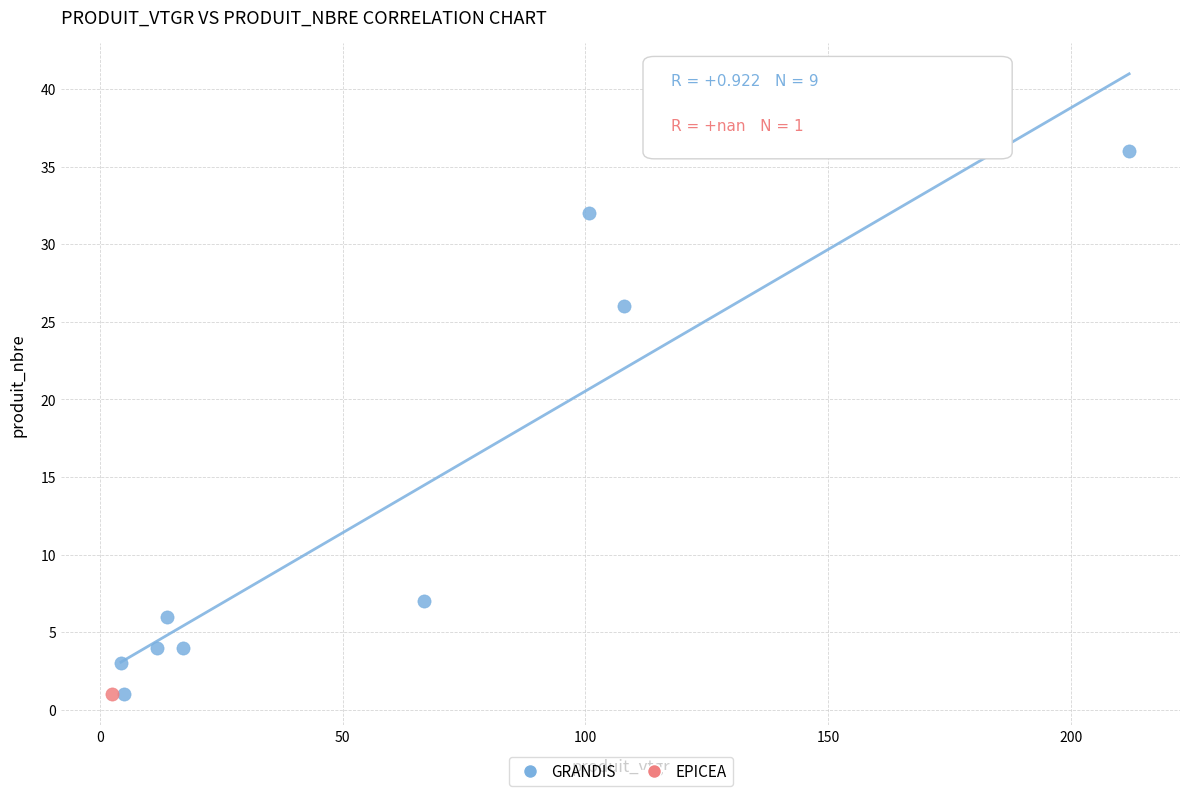

What are all the series names shown in the legend?

GRANDIS, EPICEA